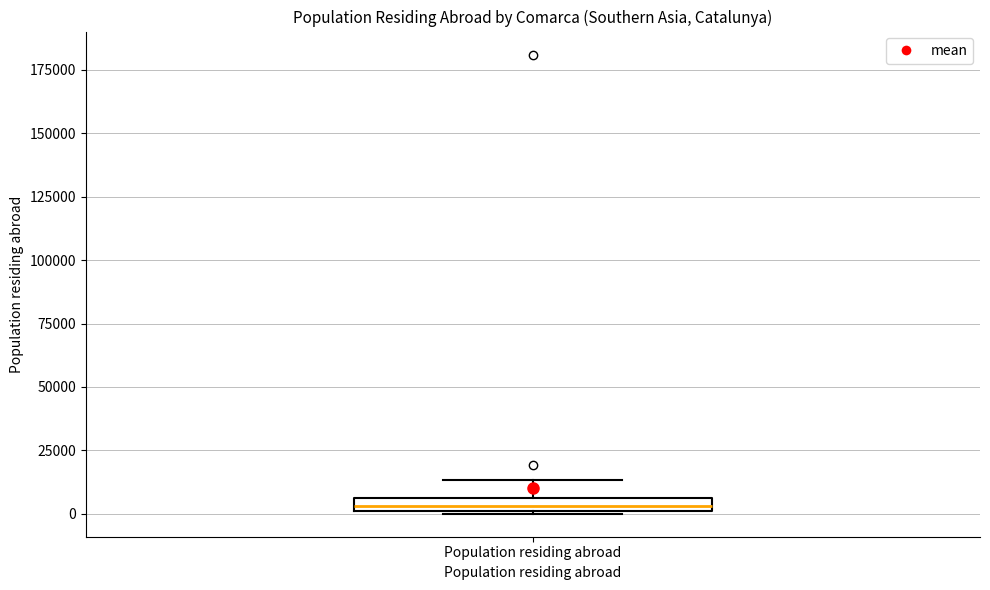

Where is the upper edge of the box for Population residing abroad on the y-axis? The values are not printed on the chart, so give them approximately, as read against the axis.

5000